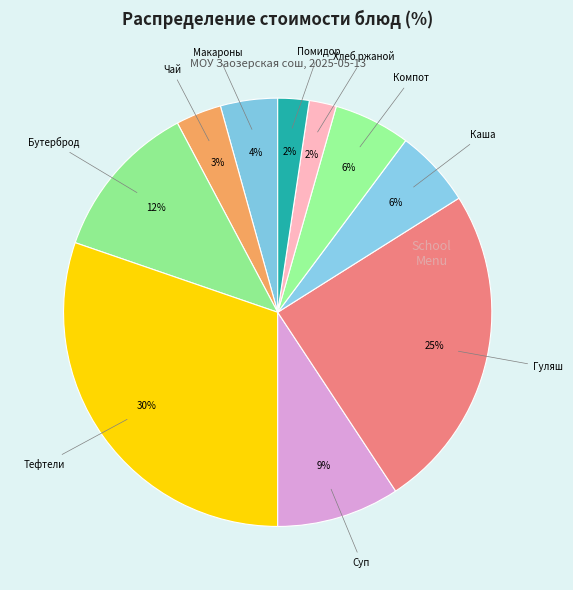

How many slices are in this pie chart?

10